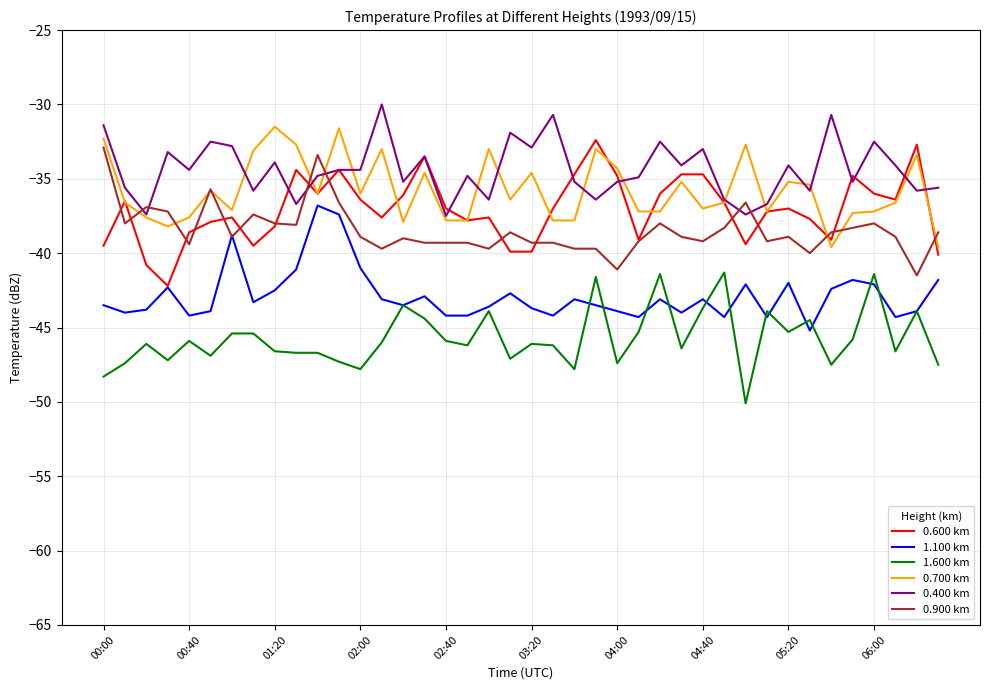

What is the highest value of the 1.100 km series?

-36.8